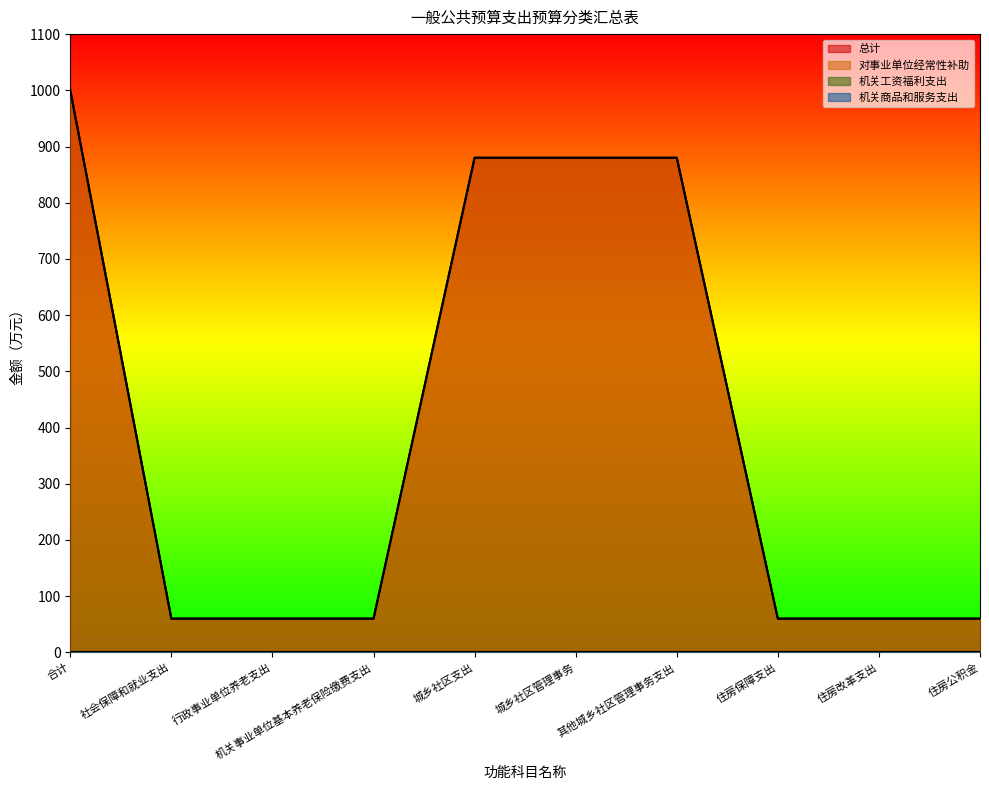

What is the lowest value of the 总计 series?

60